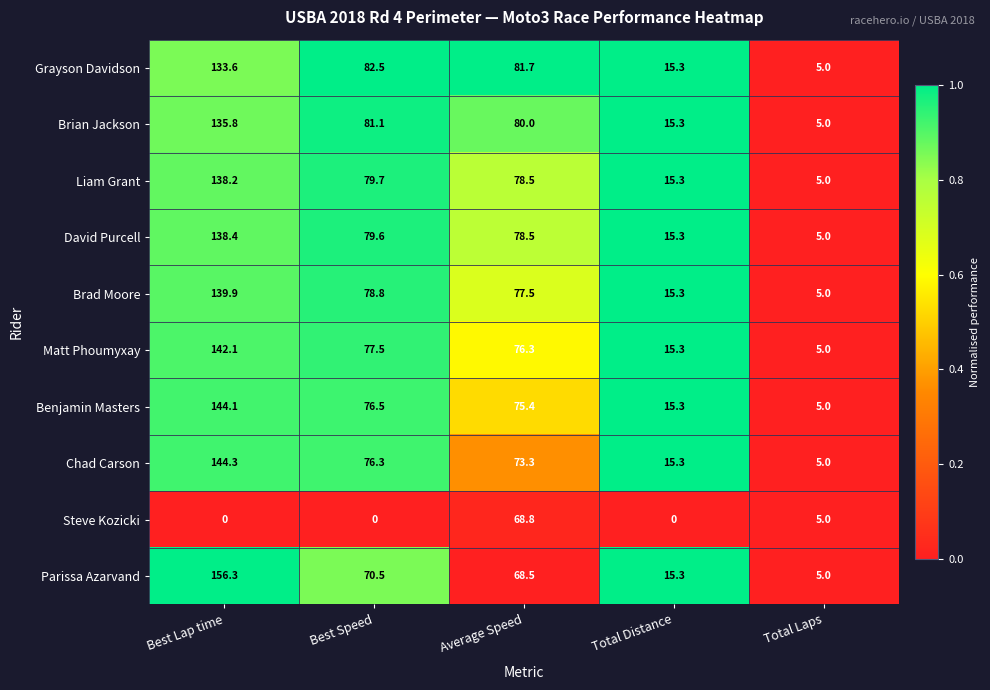

True or false: Brian Jackson has a value of 9.3 at Total Distance.

False